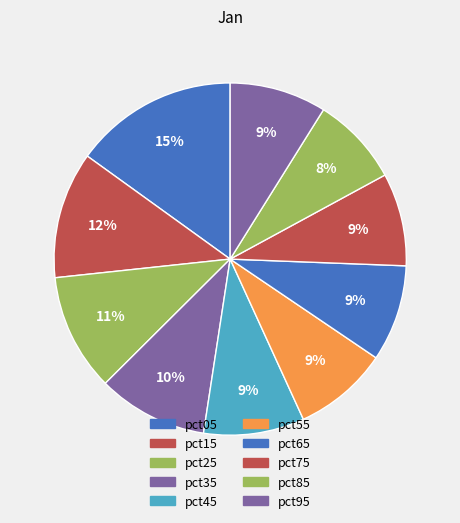

To the nearest percent, what percentage of the pie is pct65?

9%